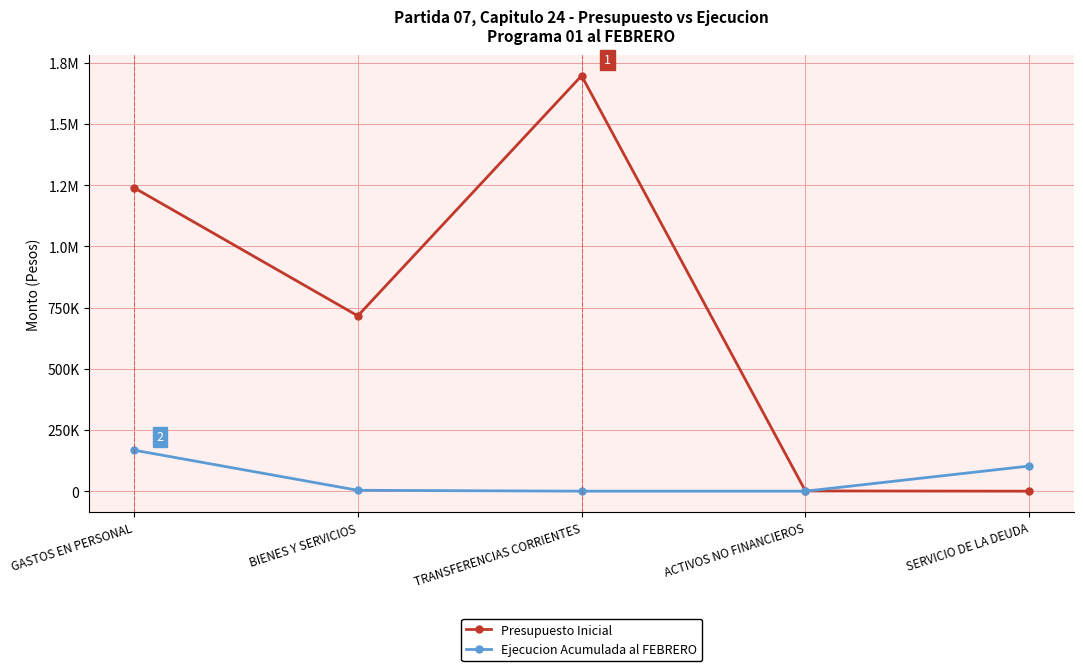

What is the difference between the Ejecucion Acumulada al FEBRERO values at ACTIVOS NO FINANCIEROS and GASTOS EN PERSONAL?

167679